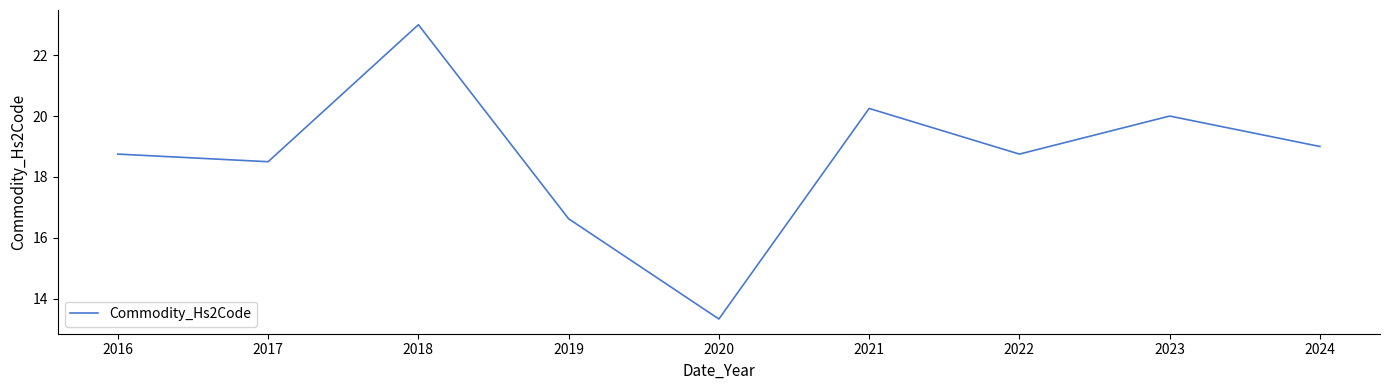

What is the greatest value displayed?

23.0